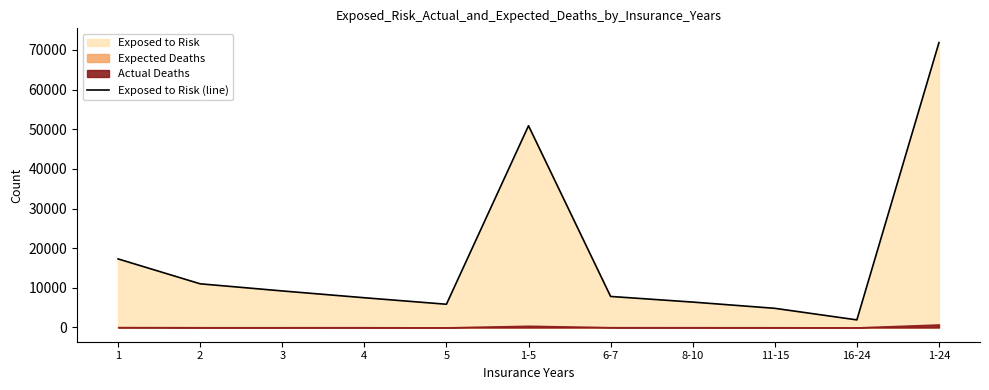

Which label corresponds to the smallest value in the chart?

16-24